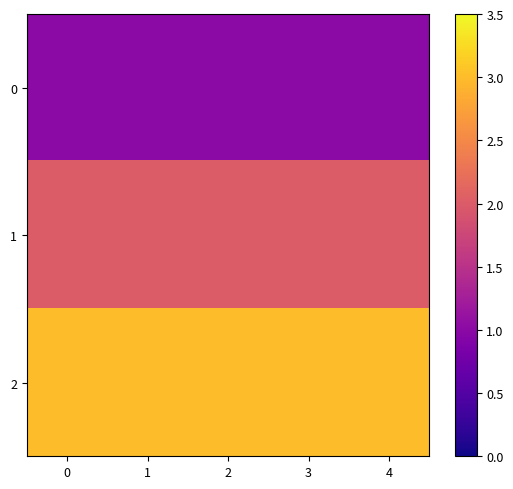

List the series in order of their overall mean, highest first.

2, 1, 0